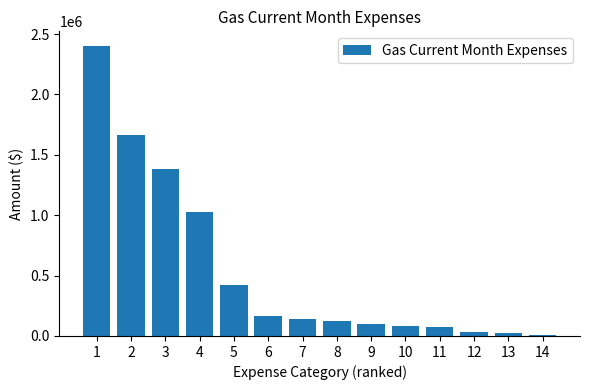

What is the value of the 10th bar from the left?

85580.3